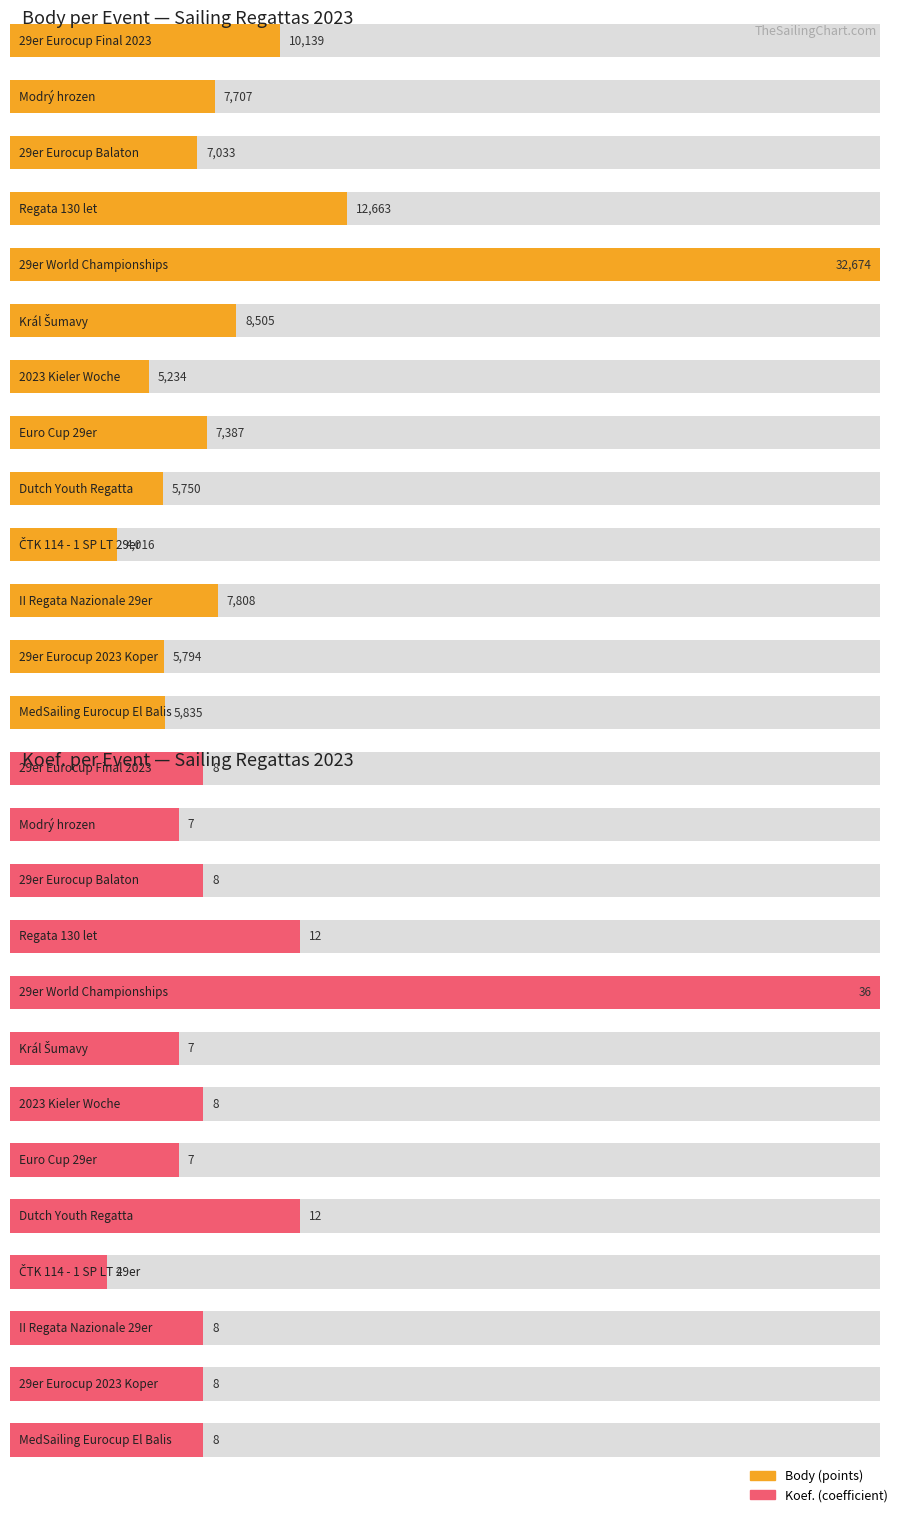

What position from the left is 29er Eurocup Final 2023?

1